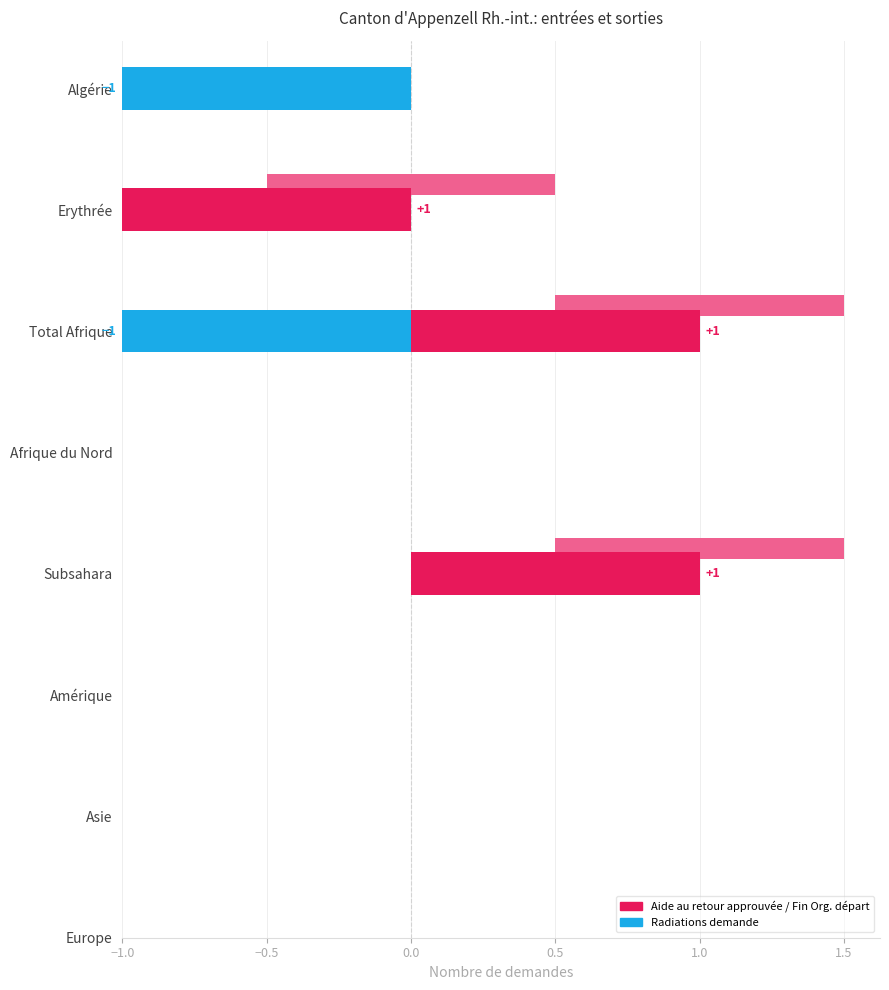

How many groups of bars are there?

8